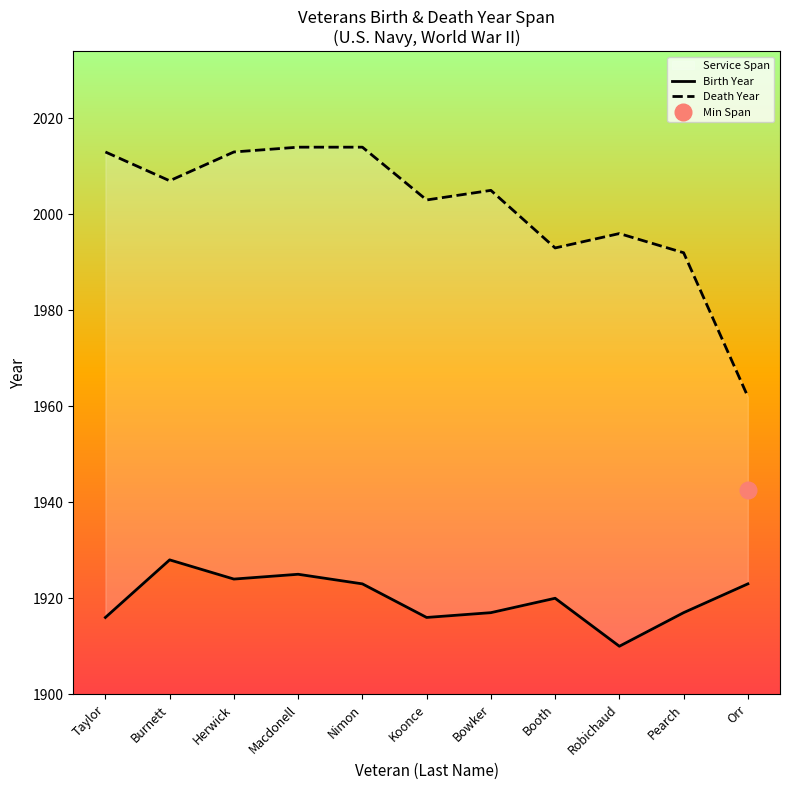

Rank the series by their average value, from highest to lowest.

Death Year, Birth Year